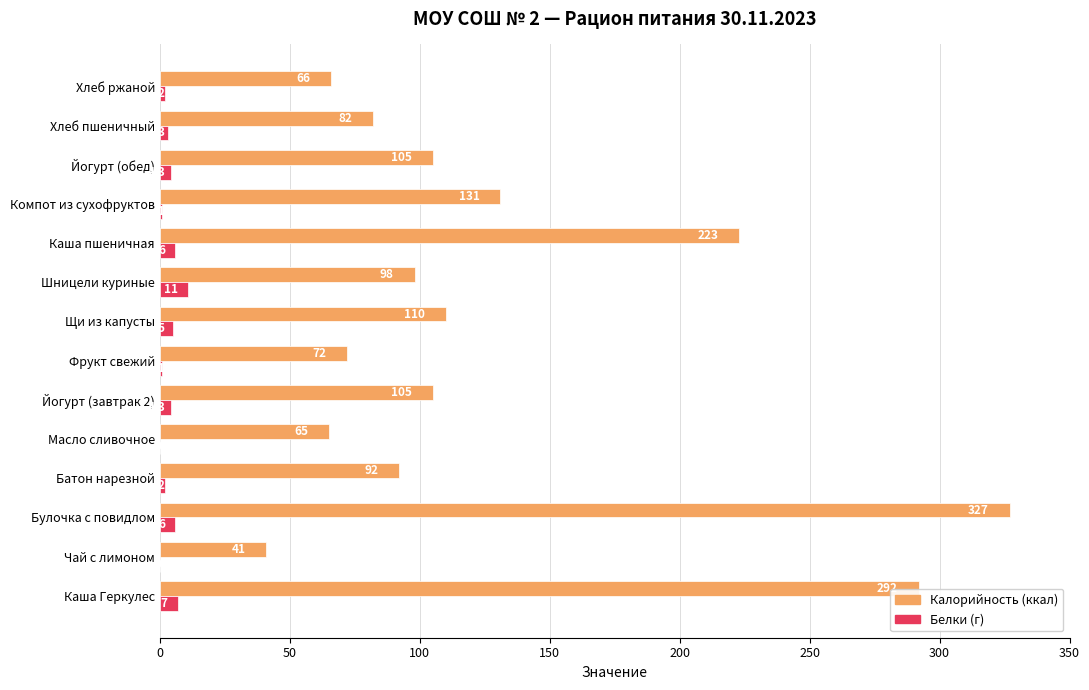

At which category is the sum across all series the highest?

Булочка с повидлом